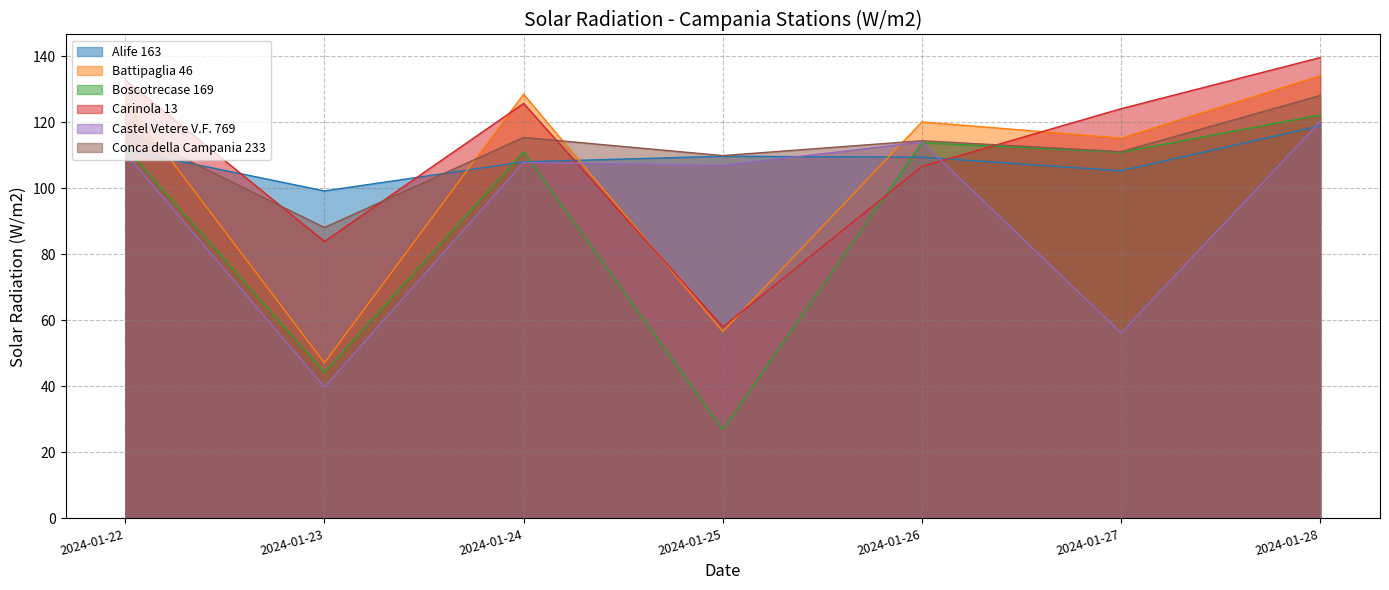

How many values in the Boscotrecase 169 series are below 111?

3